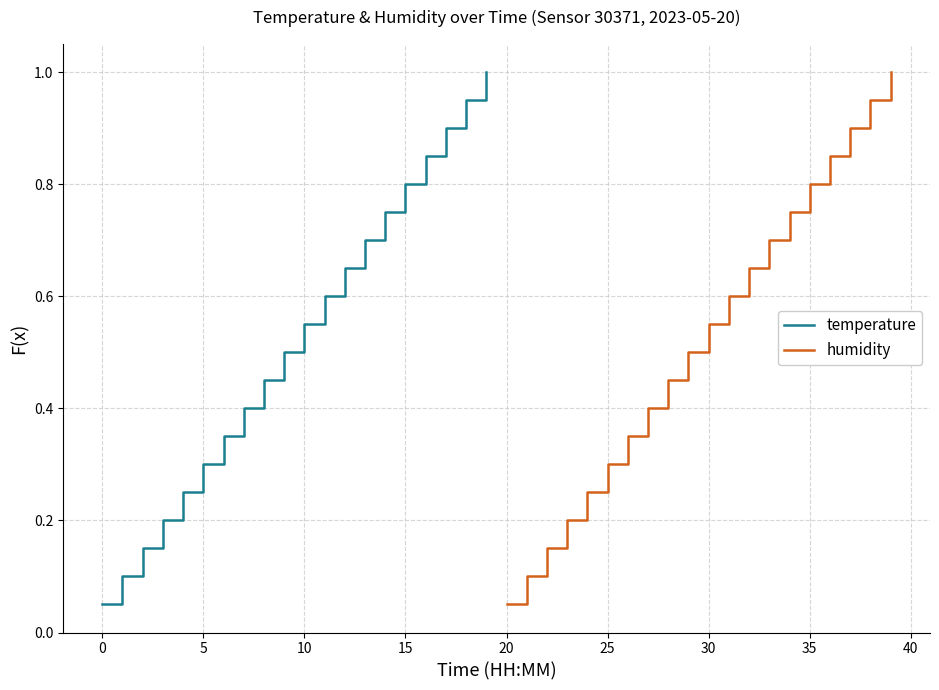

What are all the series names shown in the legend?

temperature, humidity